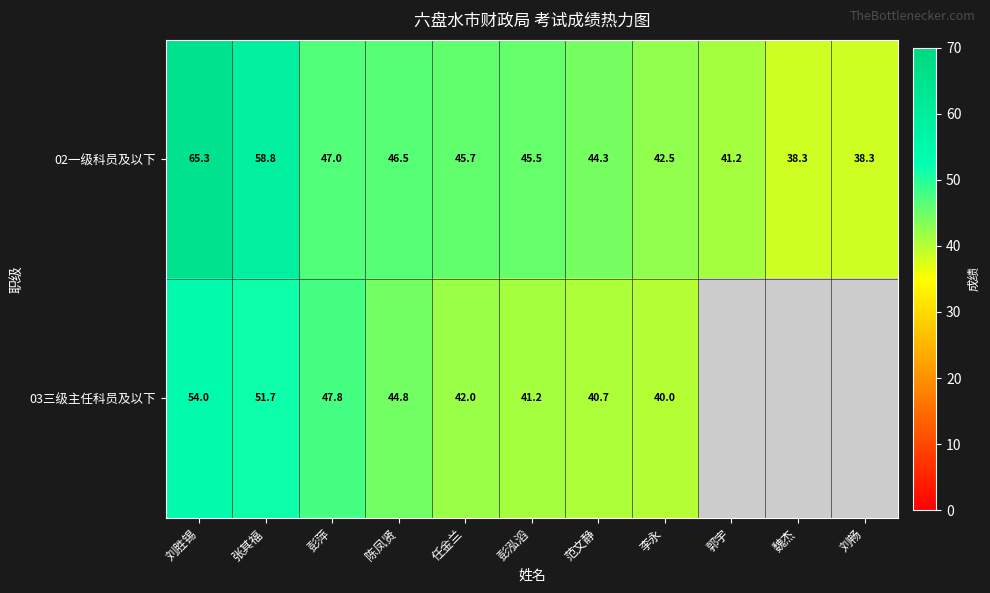

Is the value of 03三级主任科员及以下 at 彭泓滔 greater than the value of 02一级科员及以下 at 刘畅?

Yes